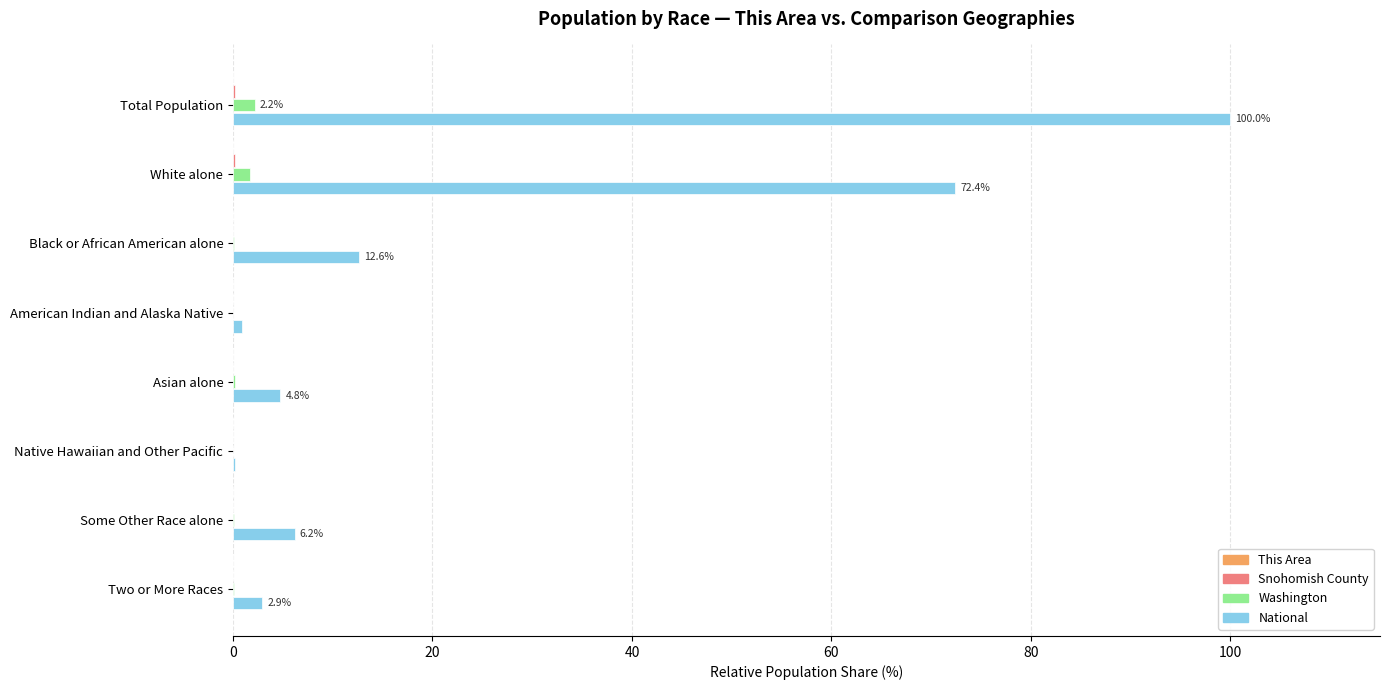

The National series shows 12.6 at Black or African American alone. True or false?

True